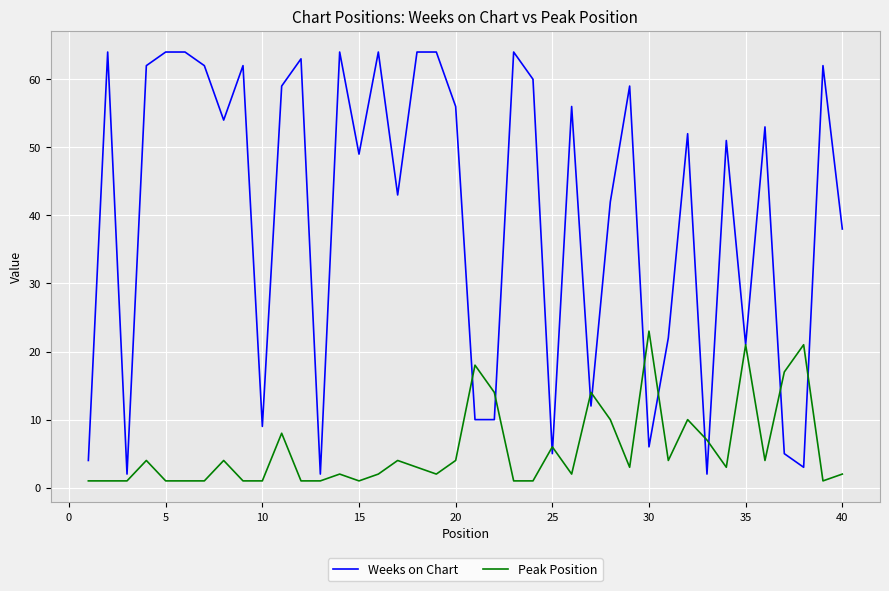

Is this an area chart (filled region under the line)?

No